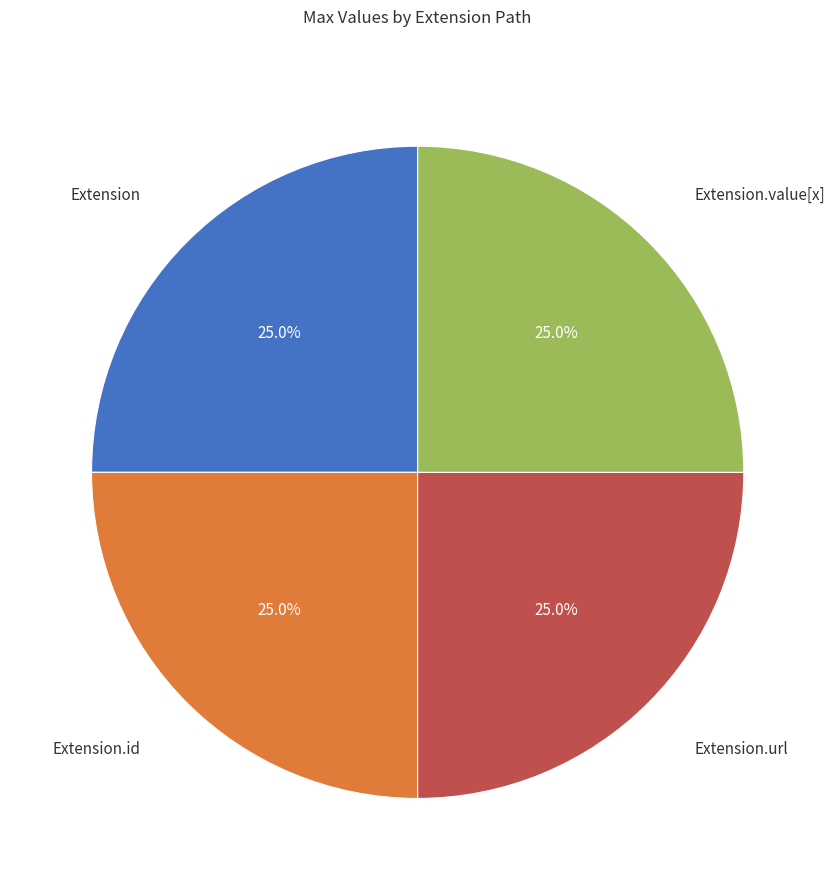

Count the number of slices in the pie.

4